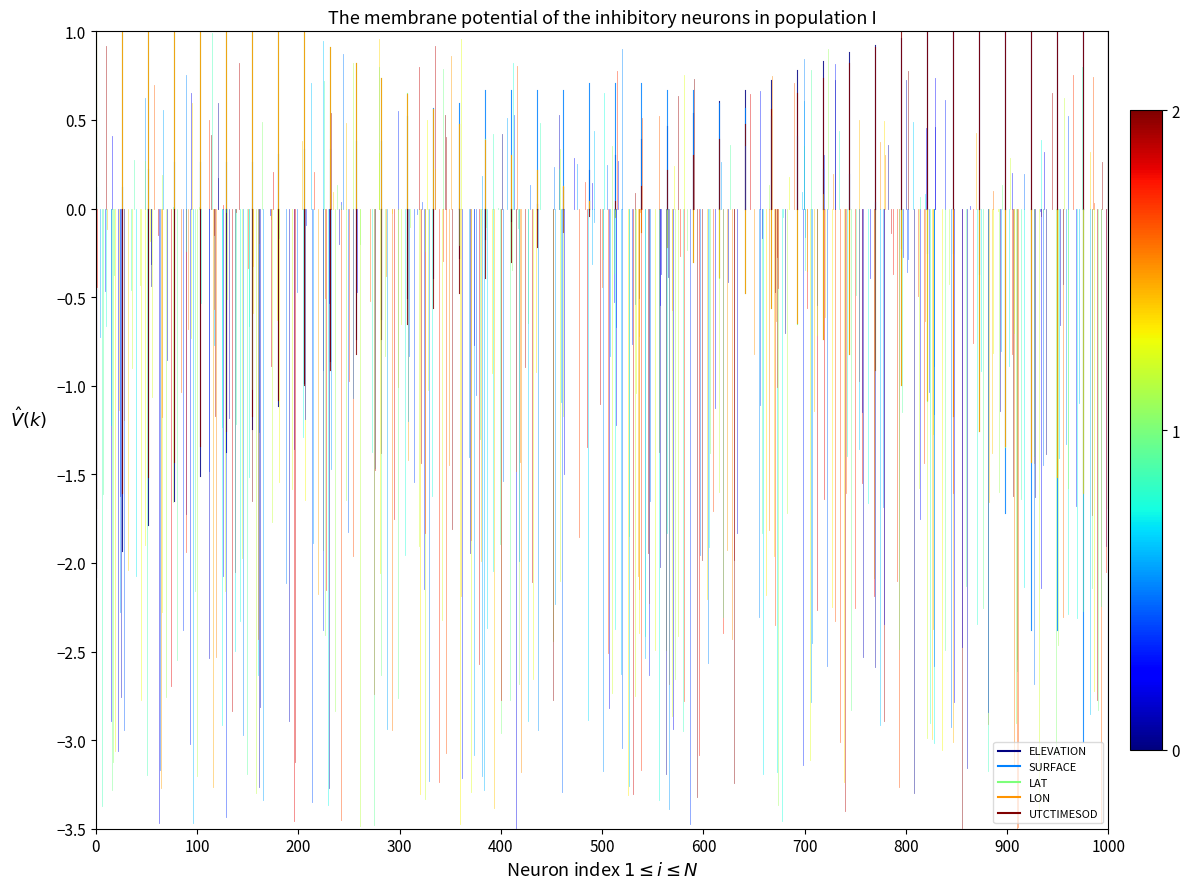

Rank the series at 0 from highest to lowest value.

ELEVATION, SURFACE, LAT, LON, UTCTIMESOD